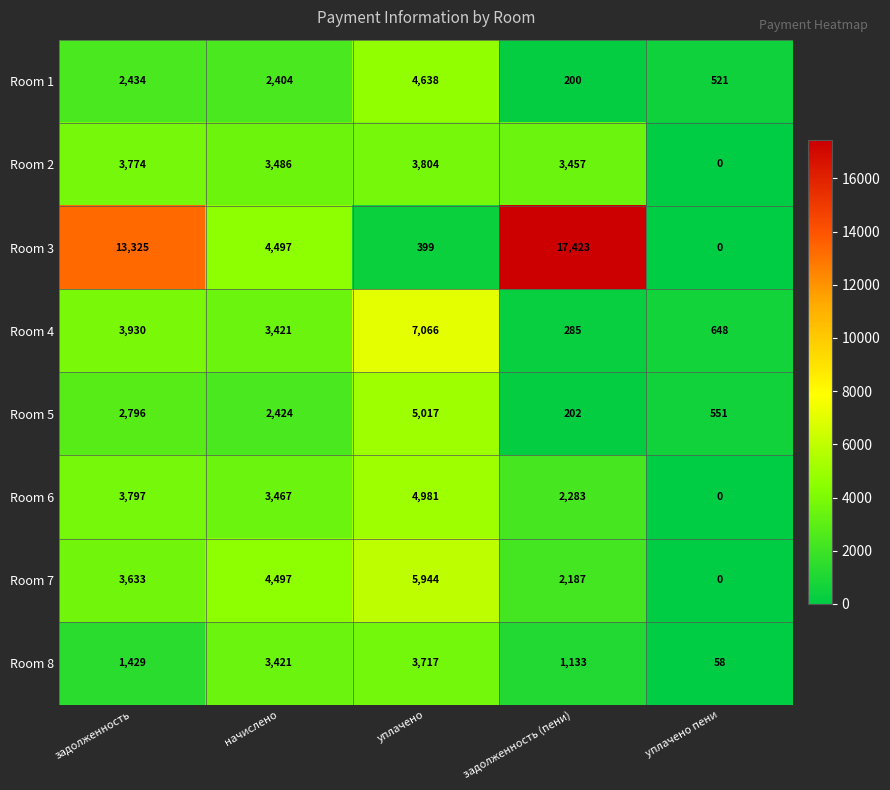

Where is Room 4 nearest to the value 3675?

начислено